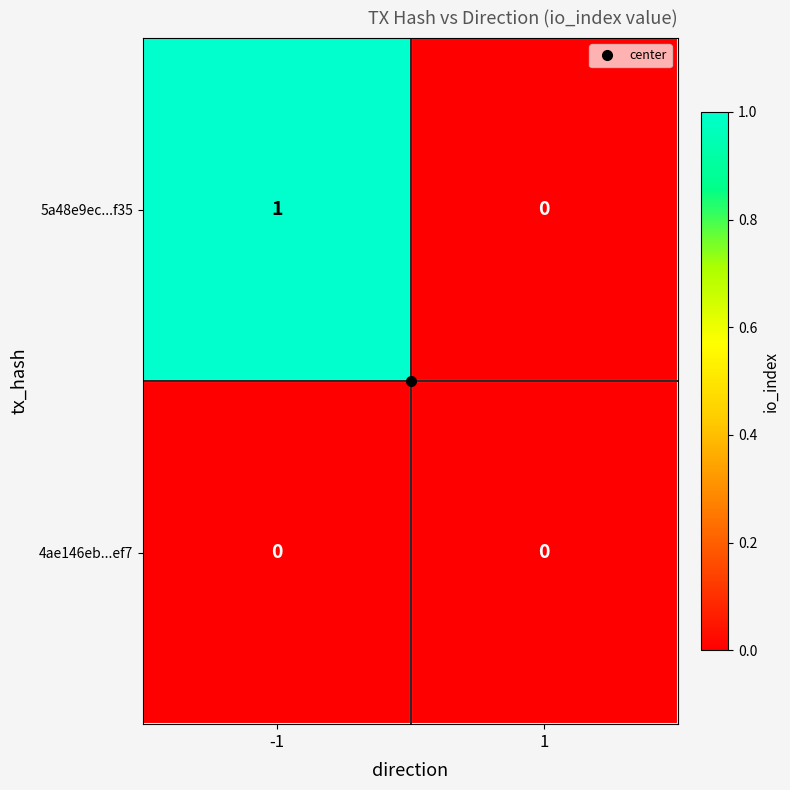

List the series in order of their overall mean, lowest first.

4ae146eb...ef7, 5a48e9ec...f35